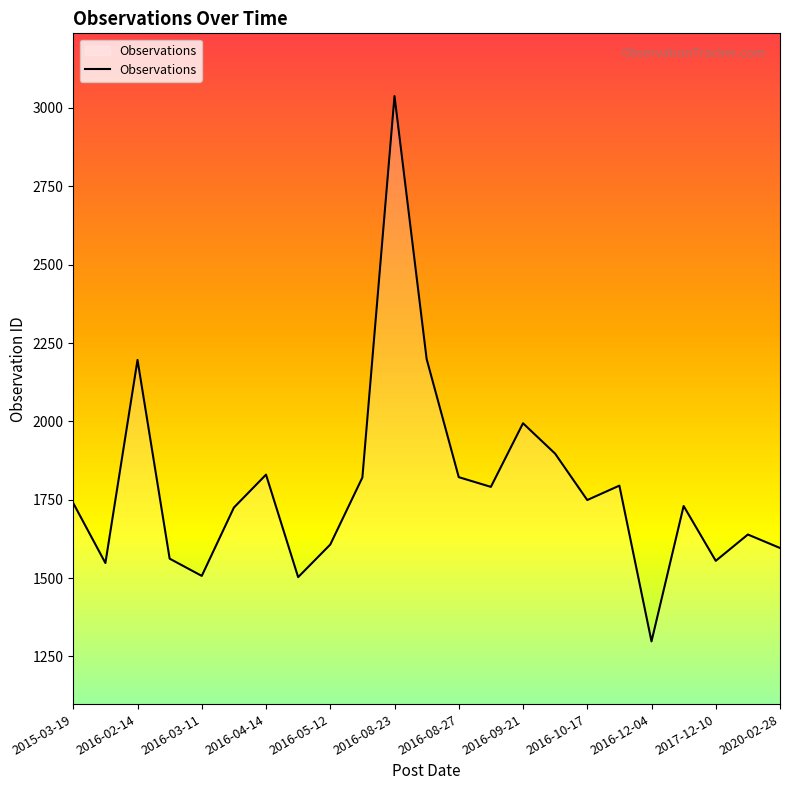

What is the minimum value shown in the chart?

1298